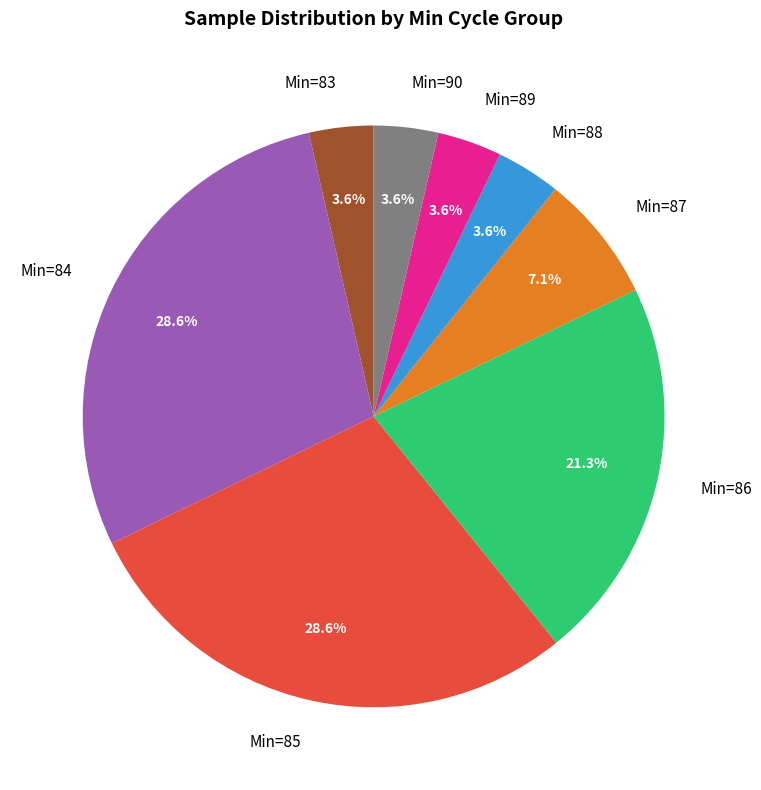

Does any single category account for the majority?

No